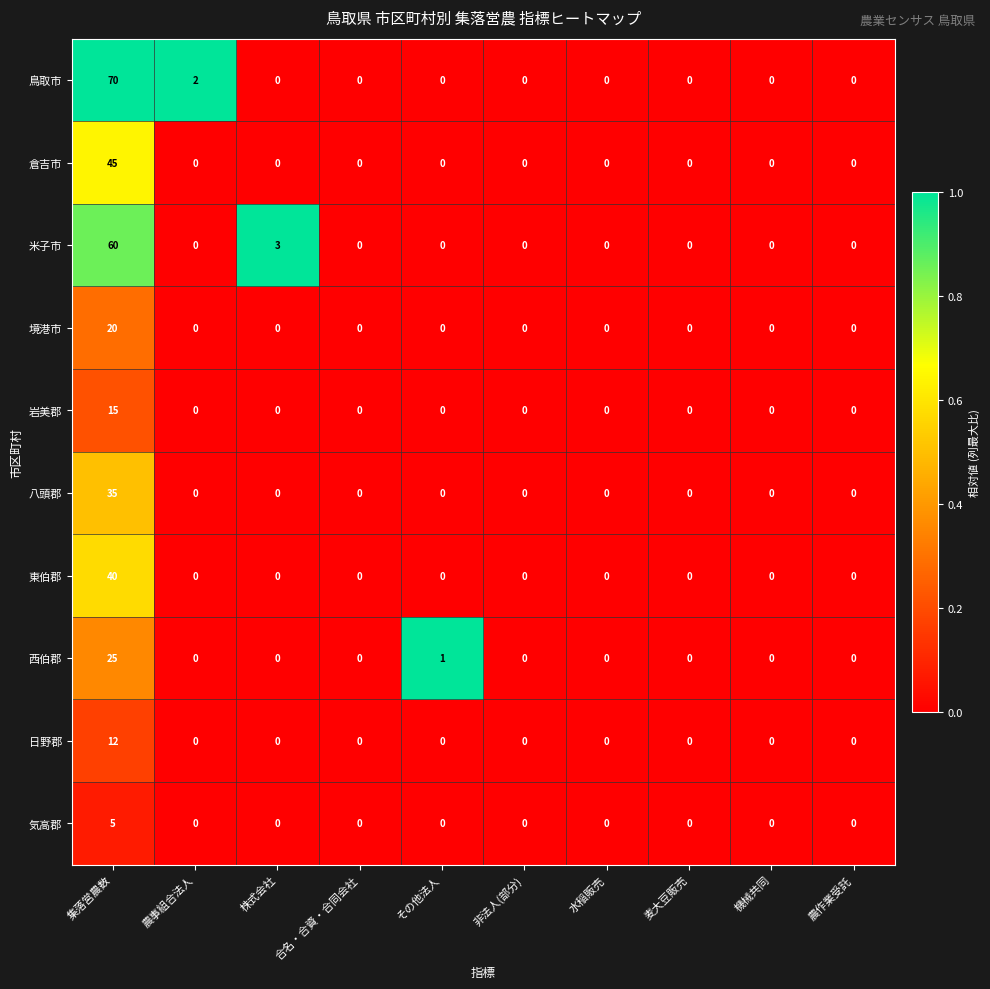

The 倉吉市 series shows 0 at 株式会社. True or false?

True